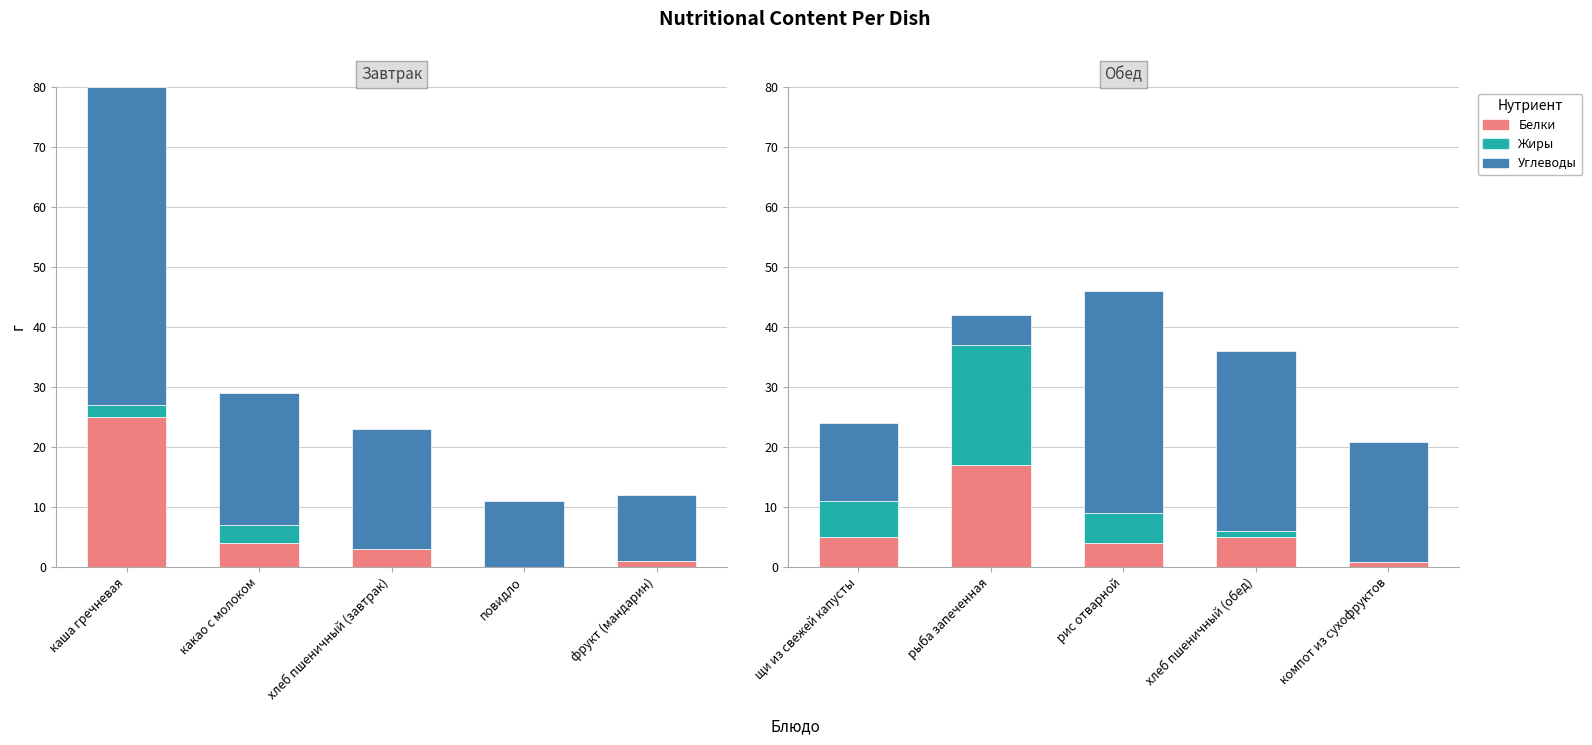

What are all the series names shown in the legend?

Белки, Жиры, Углеводы